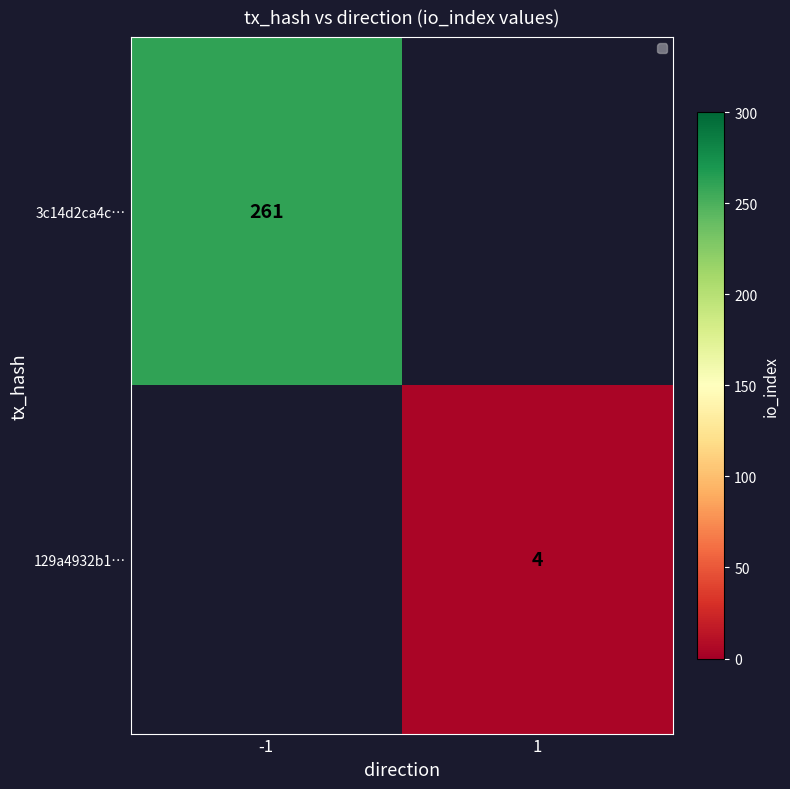

What is the maximum value shown in the chart?

261.0